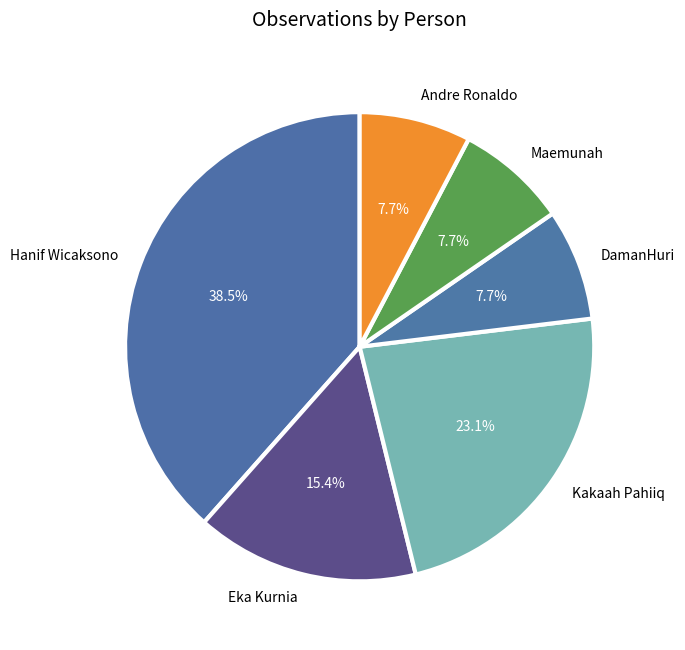

Which has a higher value, Hanif Wicaksono or Kakaah Pahiiq?

Hanif Wicaksono